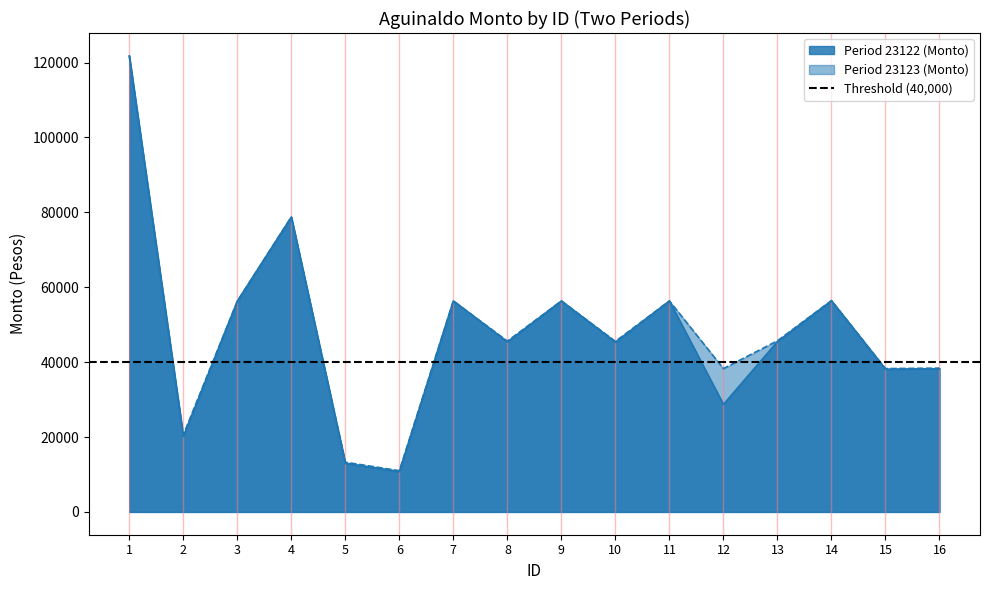

Rank the series by their average value, from highest to lowest.

Period 23123 (Monto), Period 23122 (Monto)